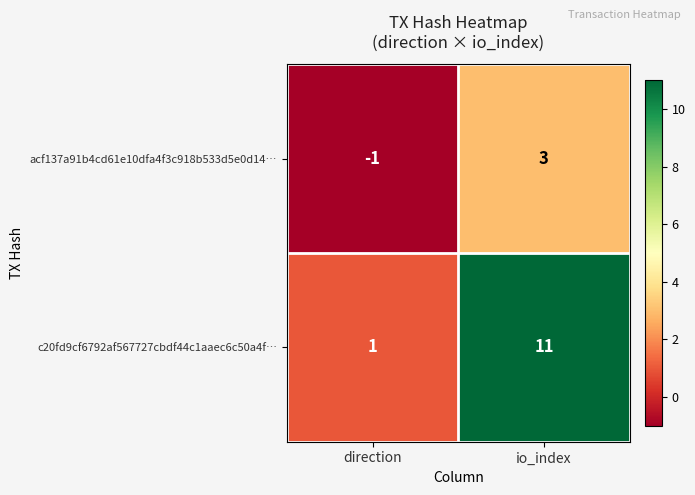

The acf137a91b4cd61e10dfa4f3c918b533d5e0d14… series shows -1 at direction. True or false?

True